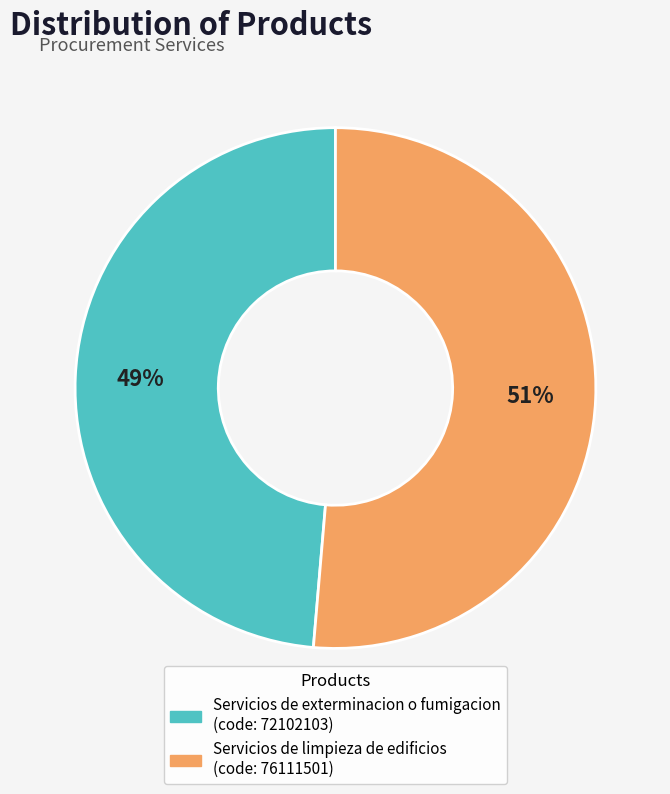

To the nearest percent, what portion does Servicios de limpieza de edificios represent?

51%